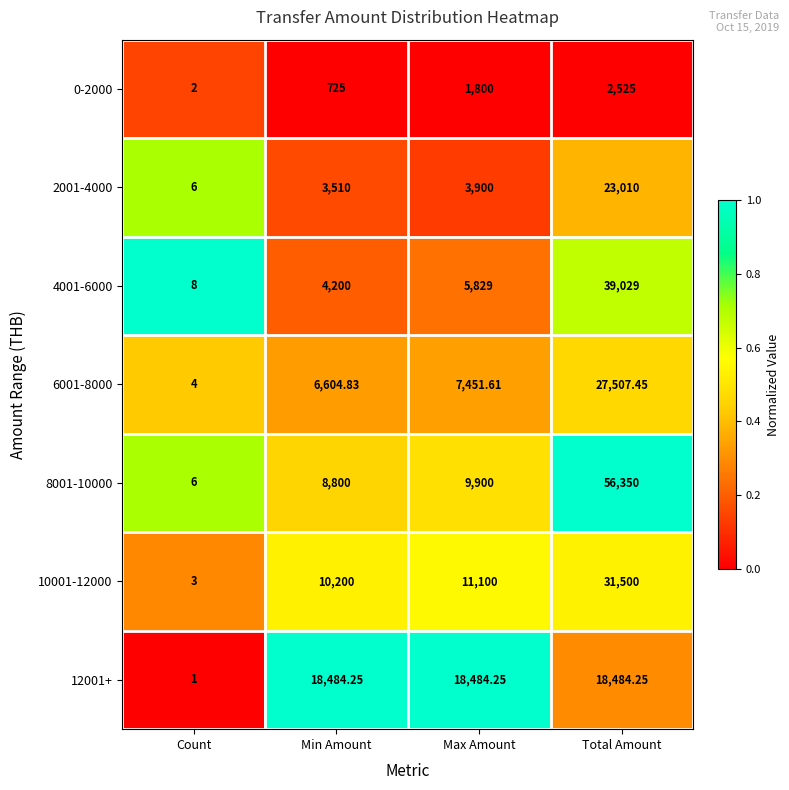

At which label is 10001-12000 closest to 15751?

Max Amount